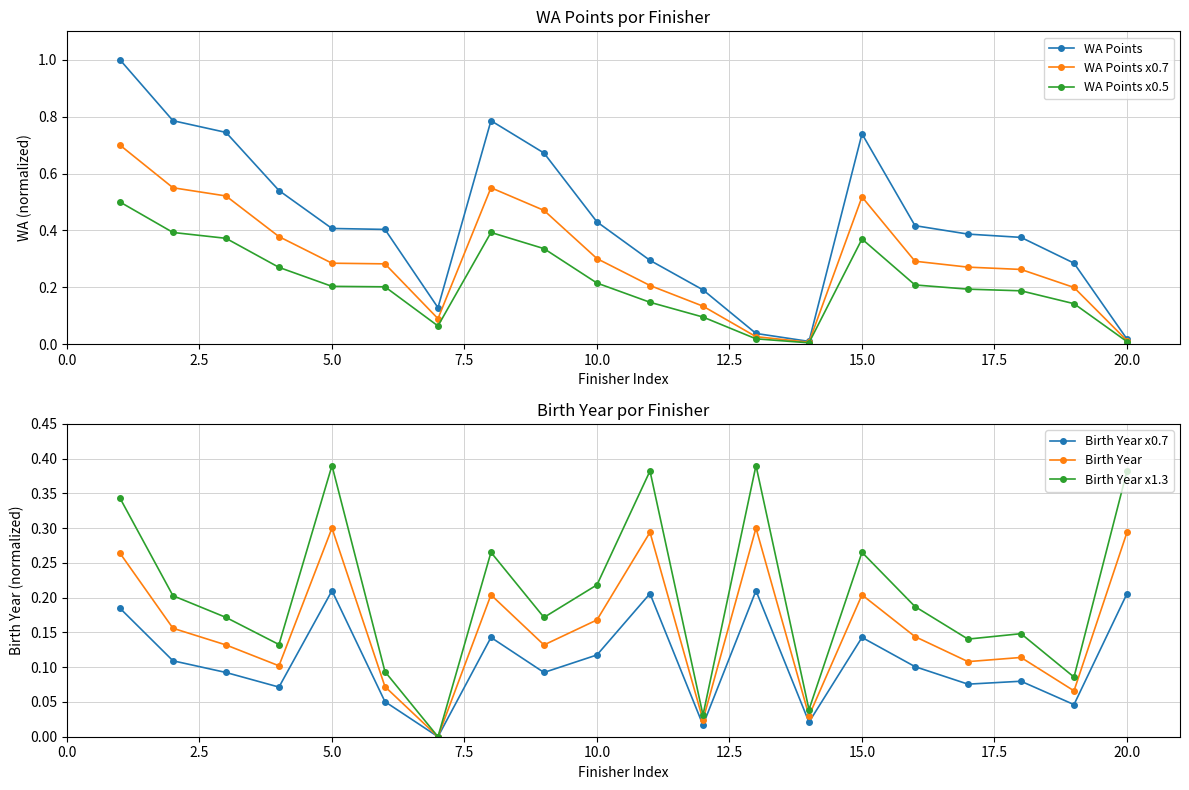

At which category does Birth Year x1.3 reach its first local peak?

5.0